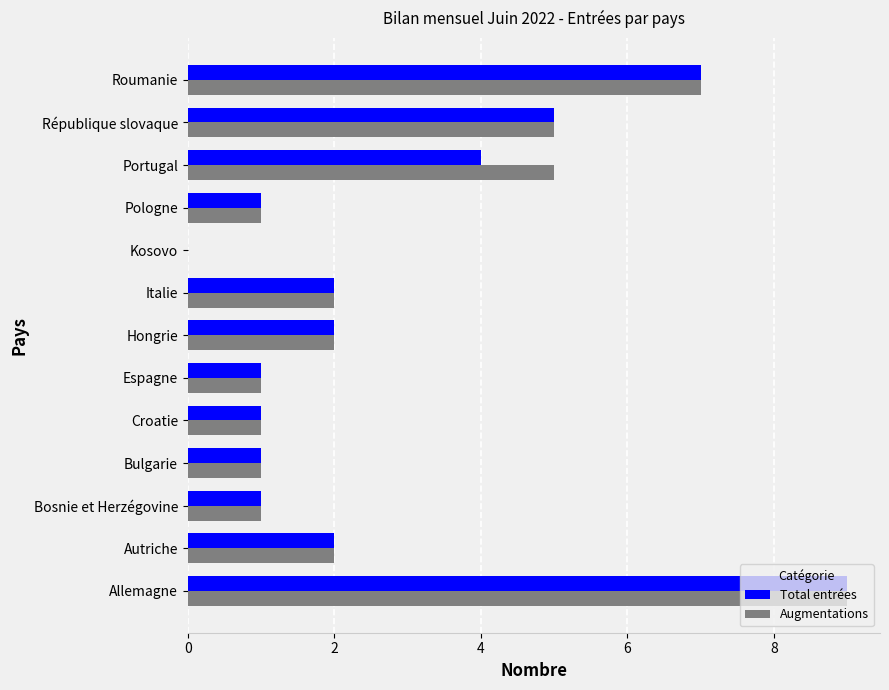

The Total entrées series shows 3 at Roumanie. True or false?

False